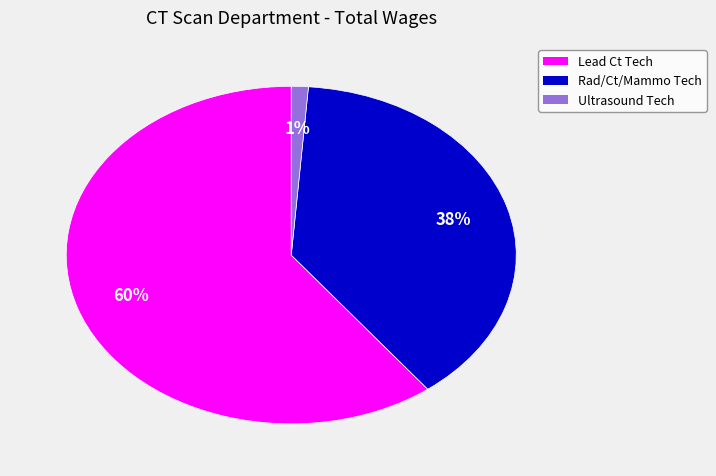

Is the sum of Rad/Ct/Mammo Tech and Lead Ct Tech greater than half?

Yes